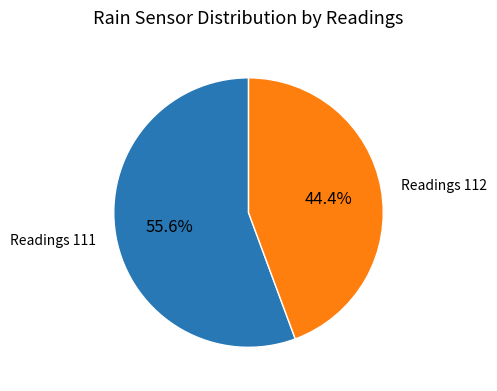

Is there a majority slice in this chart?

Yes